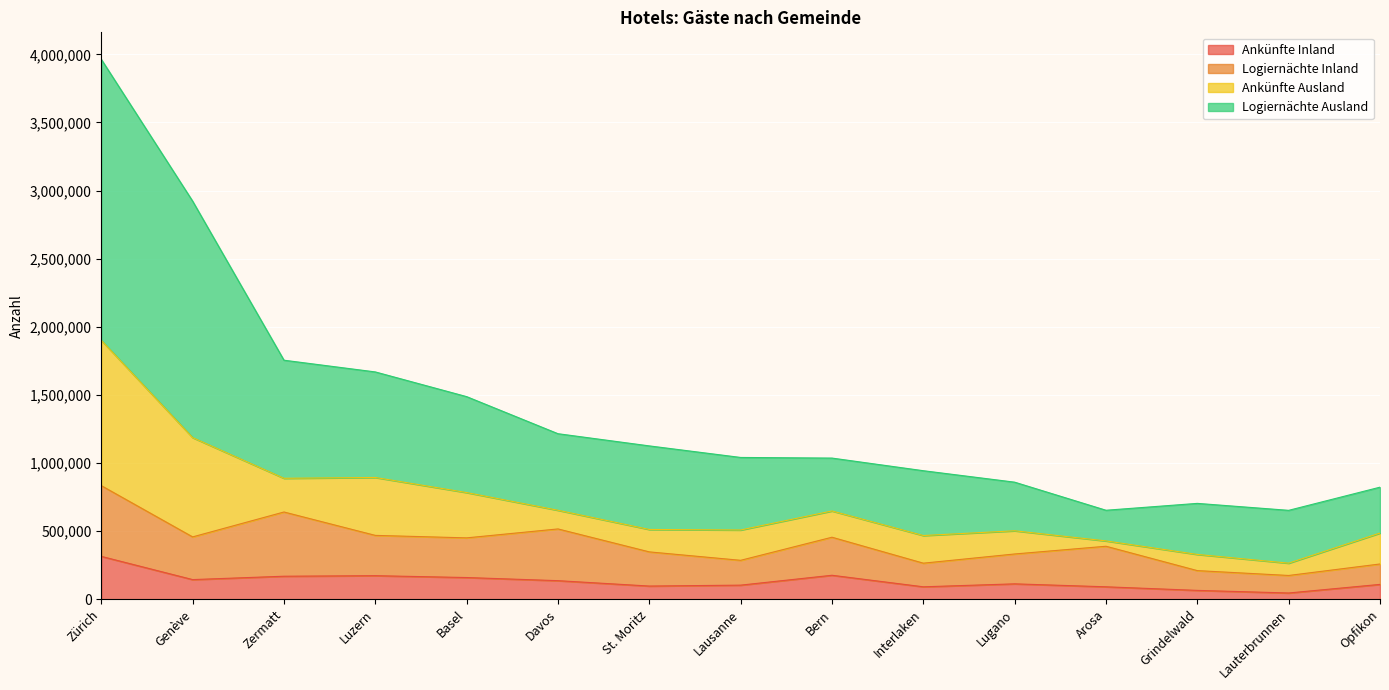

What is the average value of the Ankünfte Inland series?

132371